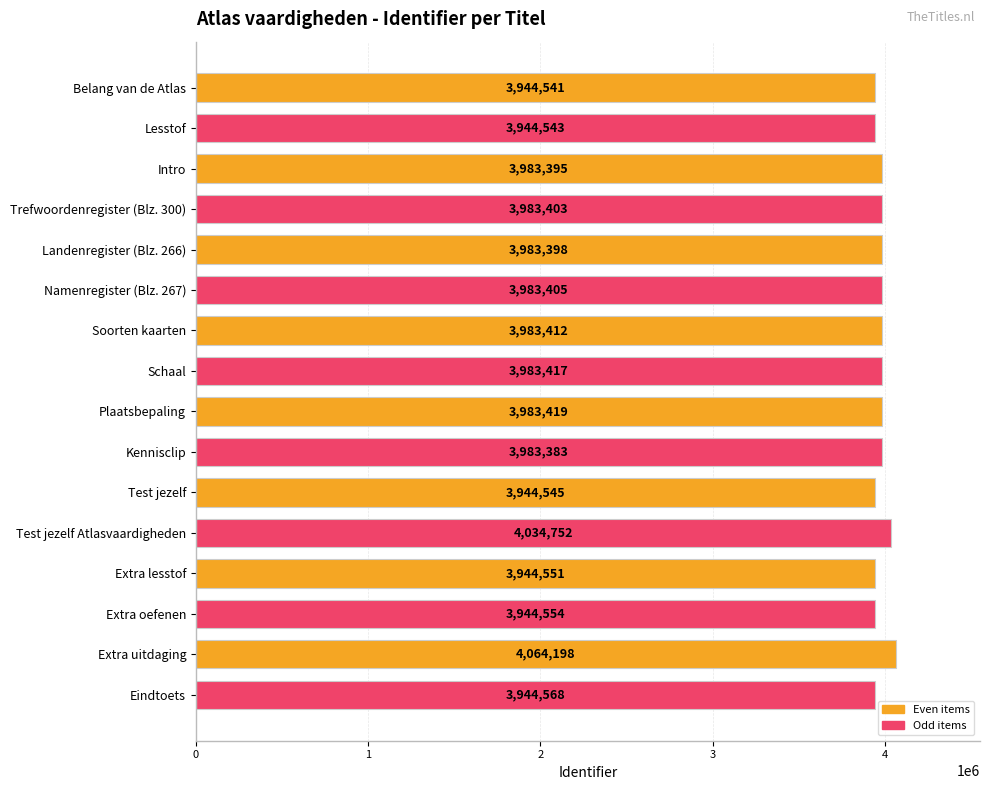

Does the chart contain any negative values?

No